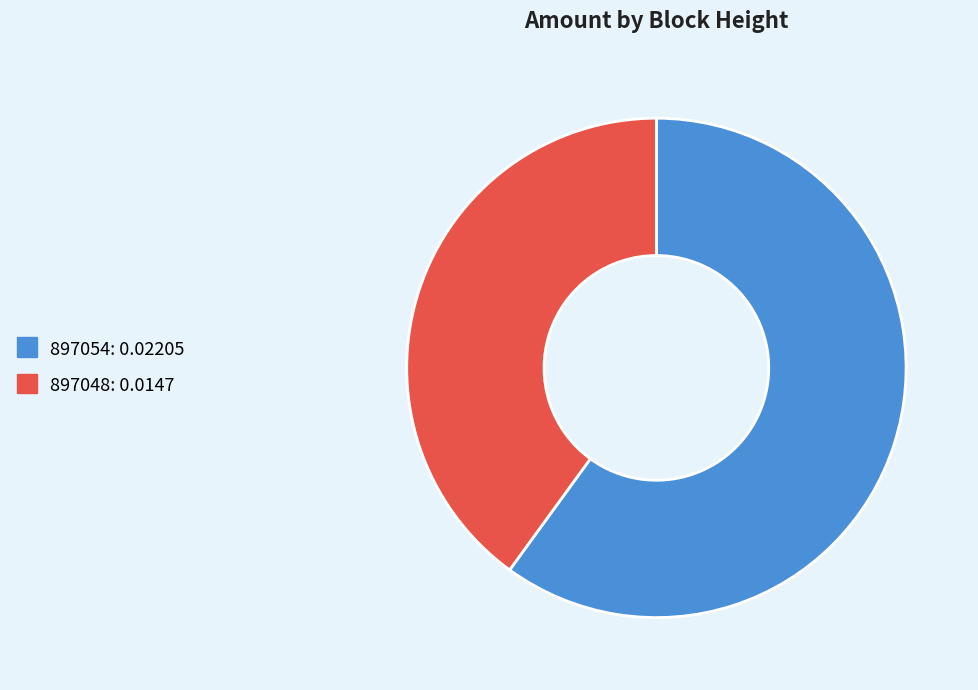

The 897054: 0.02205 slice represents 72% of the pie. True or false?

False